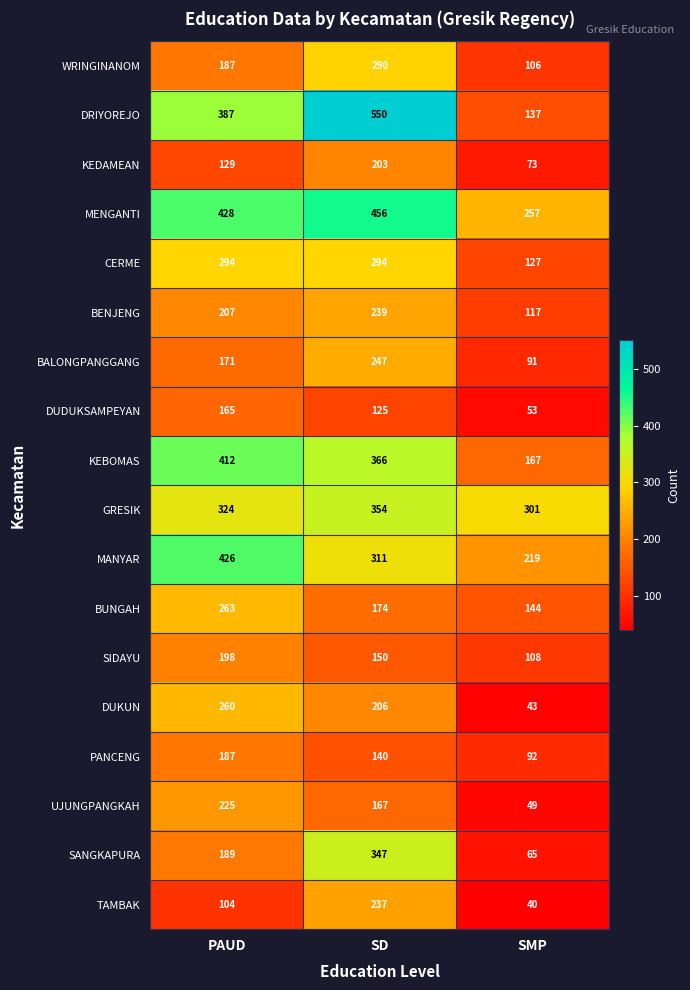

What is the minimum value shown in the chart?

40